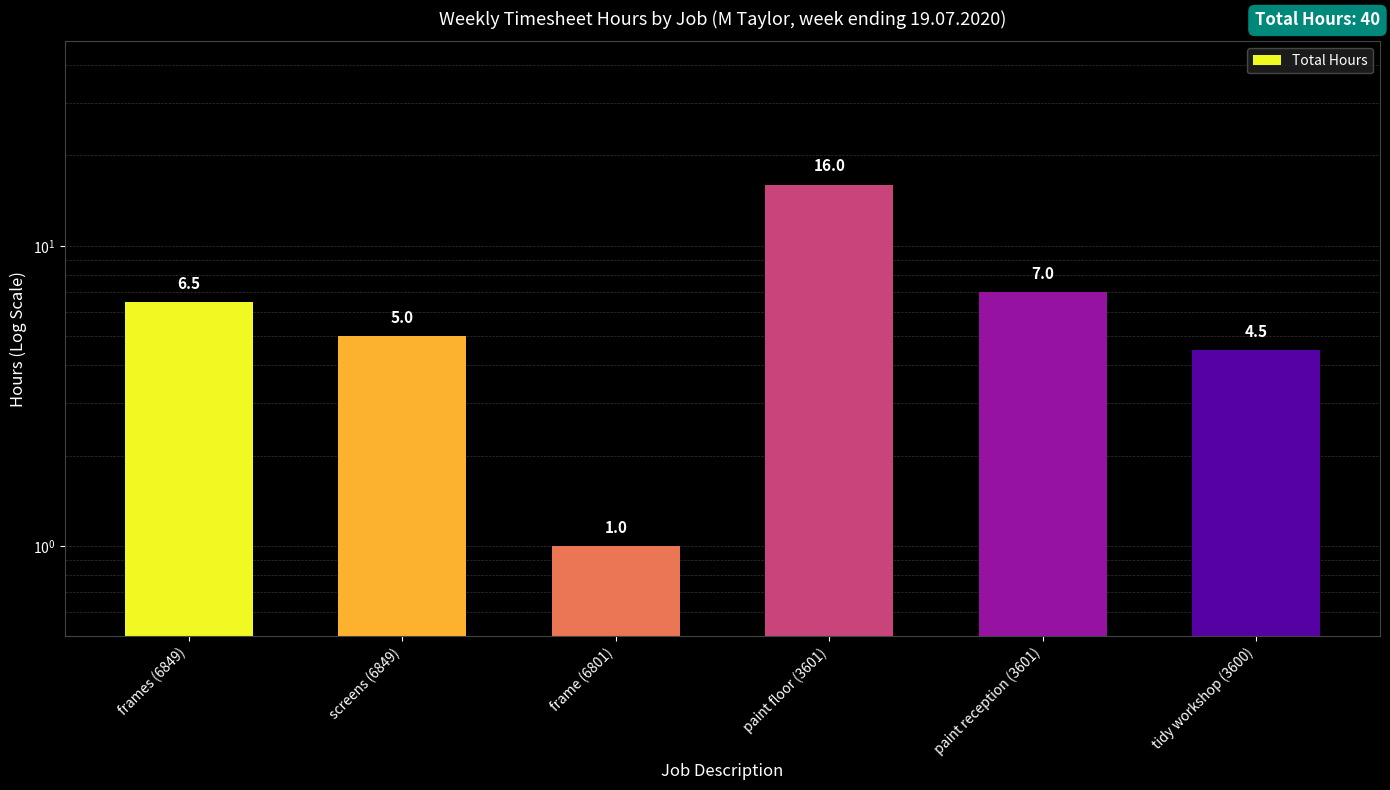

What is the change in value from screens (6849) to tidy workshop (3600)?

-0.5